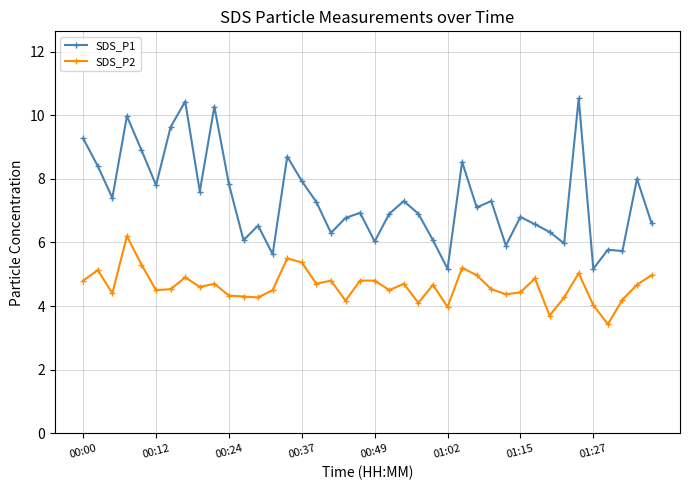

Which series has the largest range (max minus min)?

SDS_P1